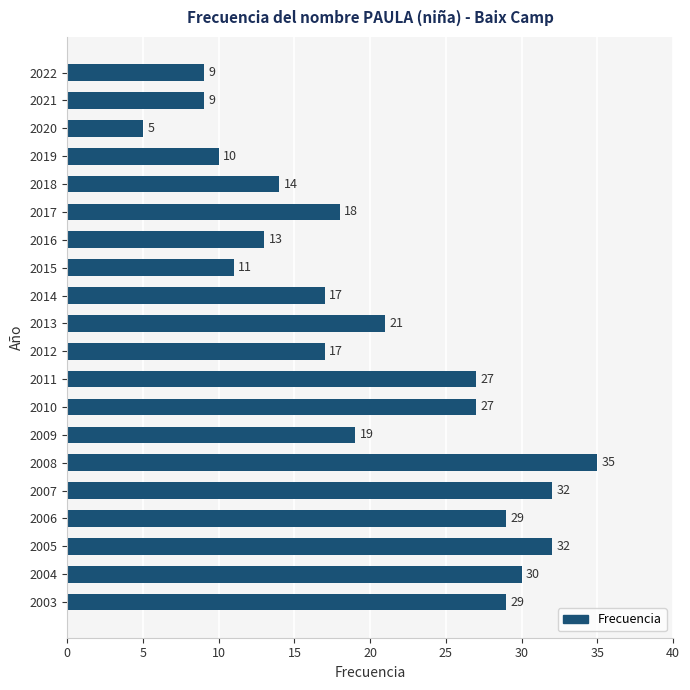

How many values are below 19?

10